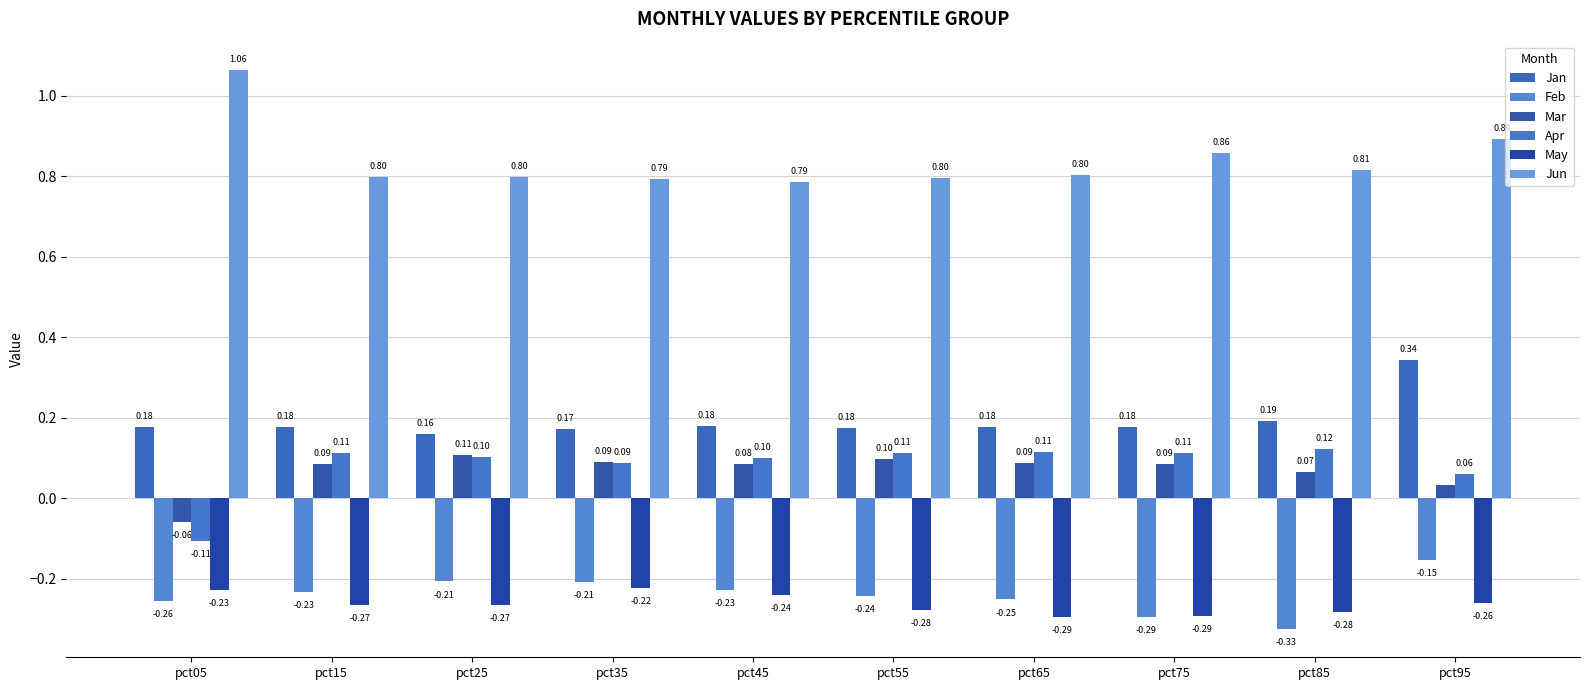

Count the number of categories in the chart.

10